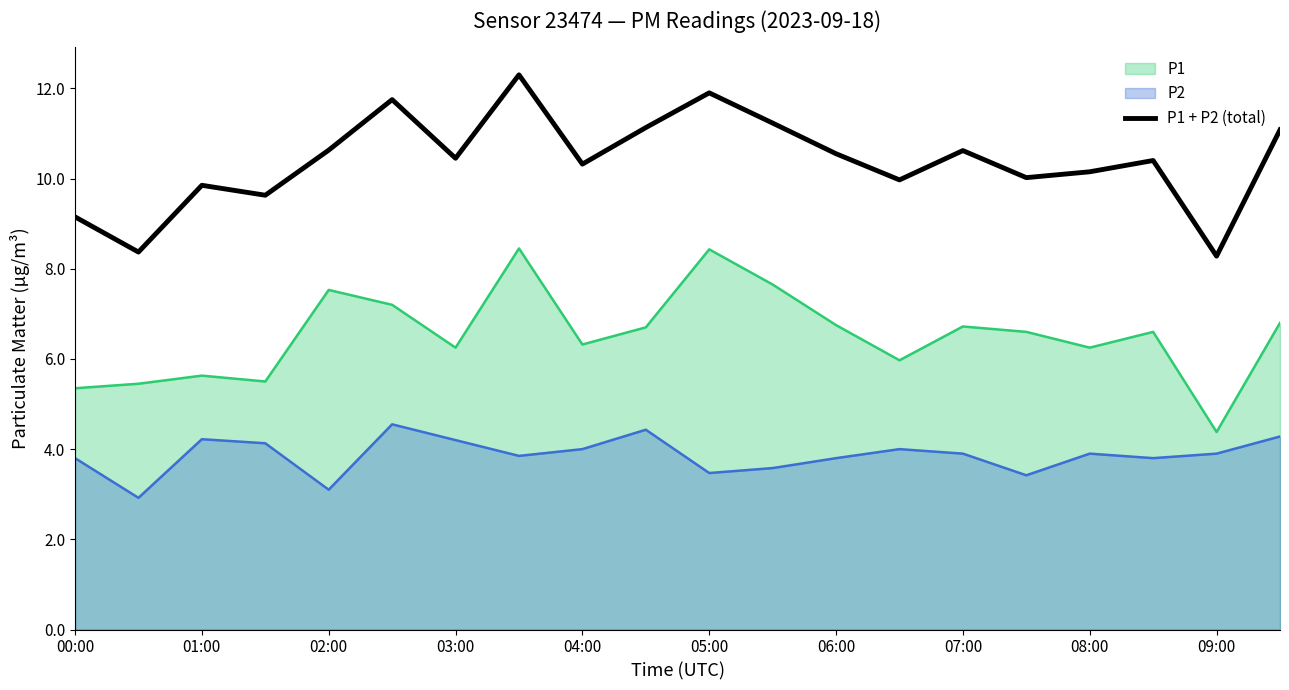

Is it true that the value at 00:00 is 5.9?

False